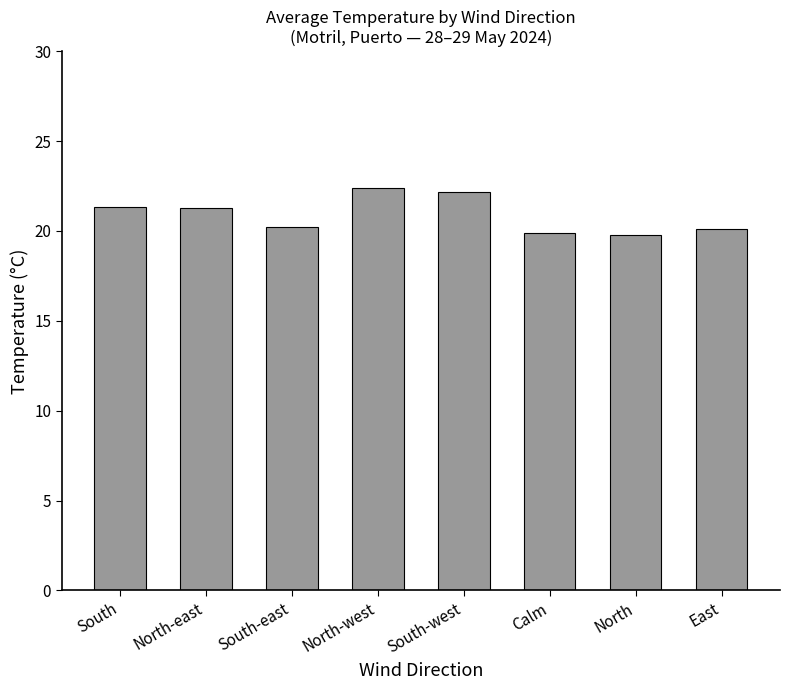

How many bars are there in total?

8